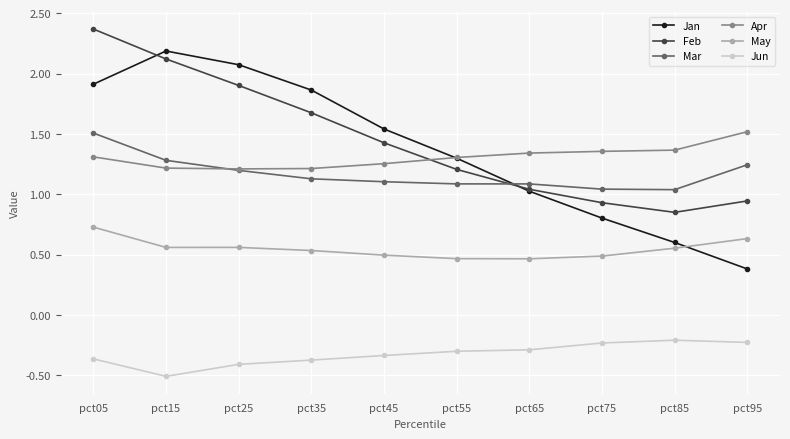

Between pct05 and pct85, which series saw the biggest shift?

Feb